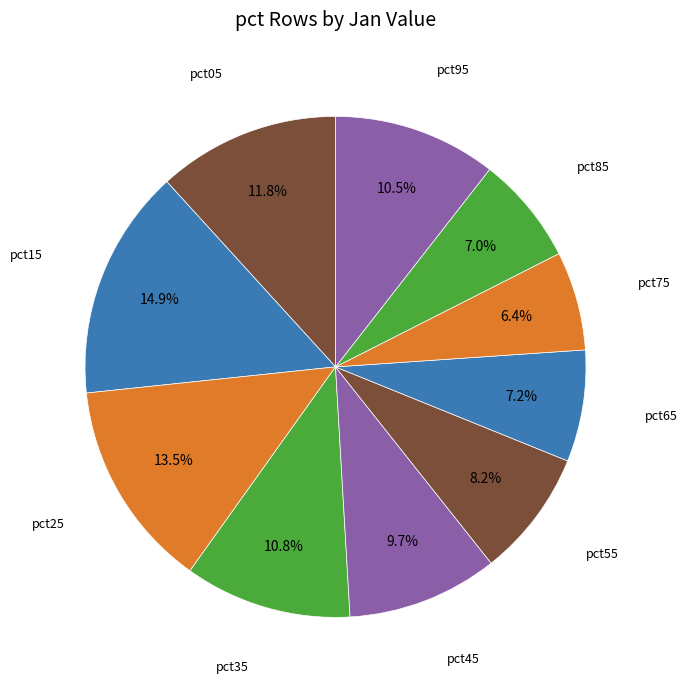

Does any single category account for the majority?

No